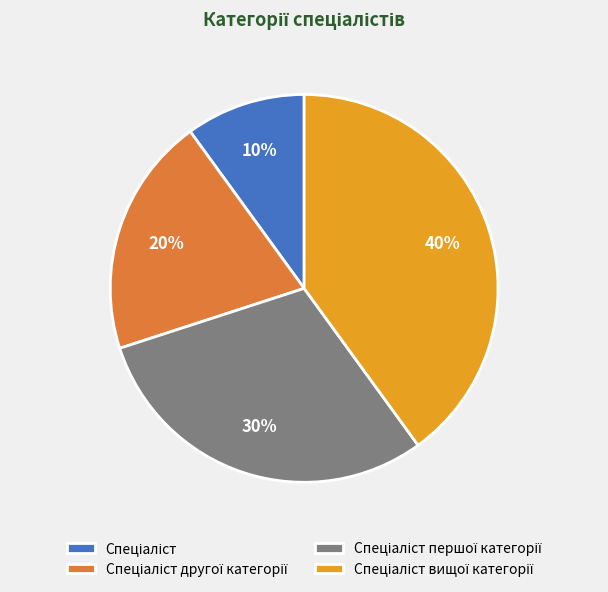

To the nearest percent, what is the average slice percentage?

25%